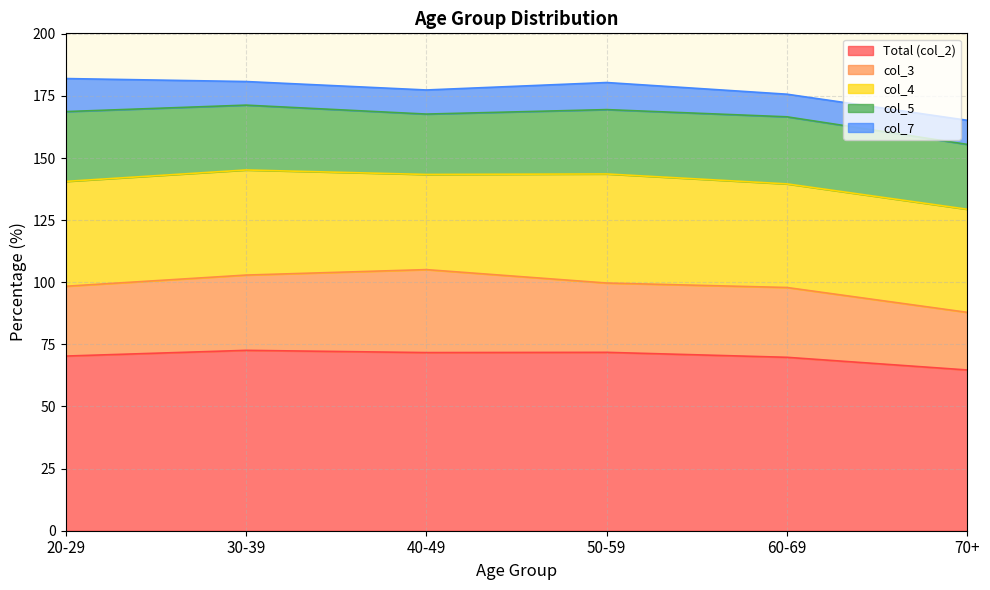

What position from the right is 20-29?

6